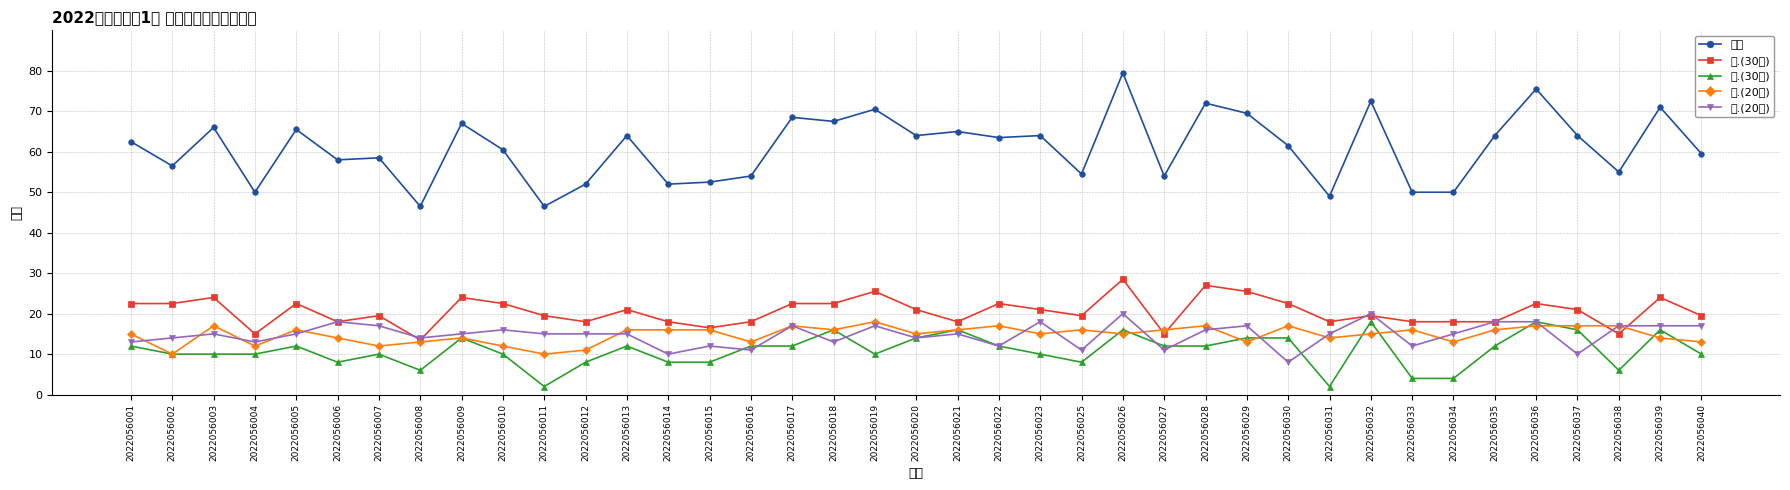

True or false: 四.(20分) has a value of 11.0 at 2022056029.

False